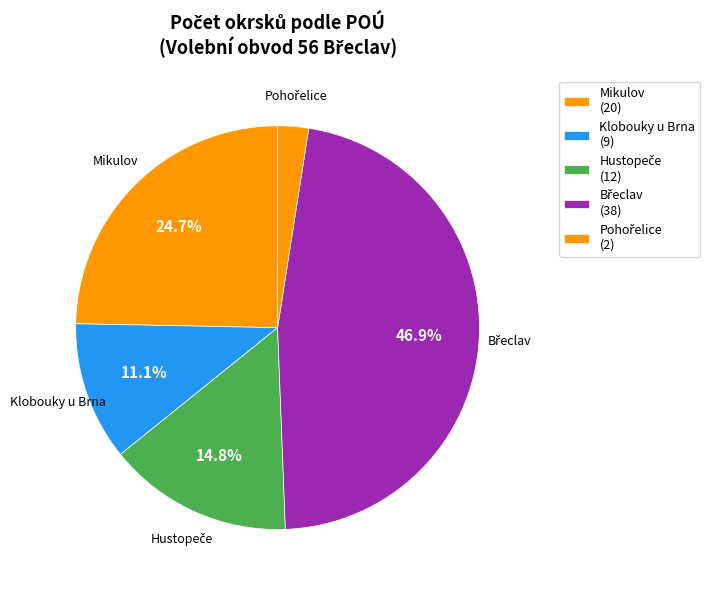

Count the number of slices in the pie.

5